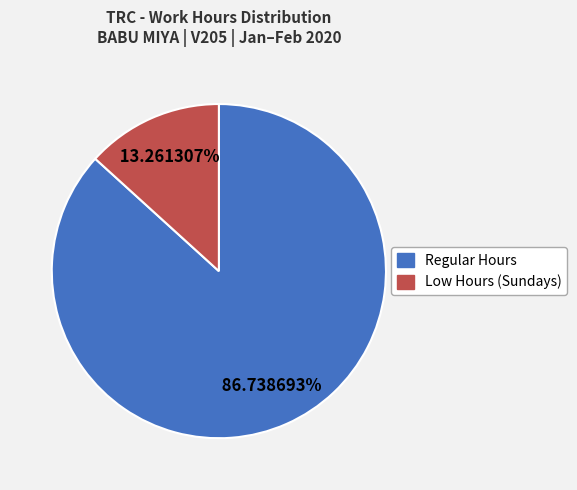

Do Low Hours (Sundays) and Regular Hours together represent more than half of the pie?

Yes